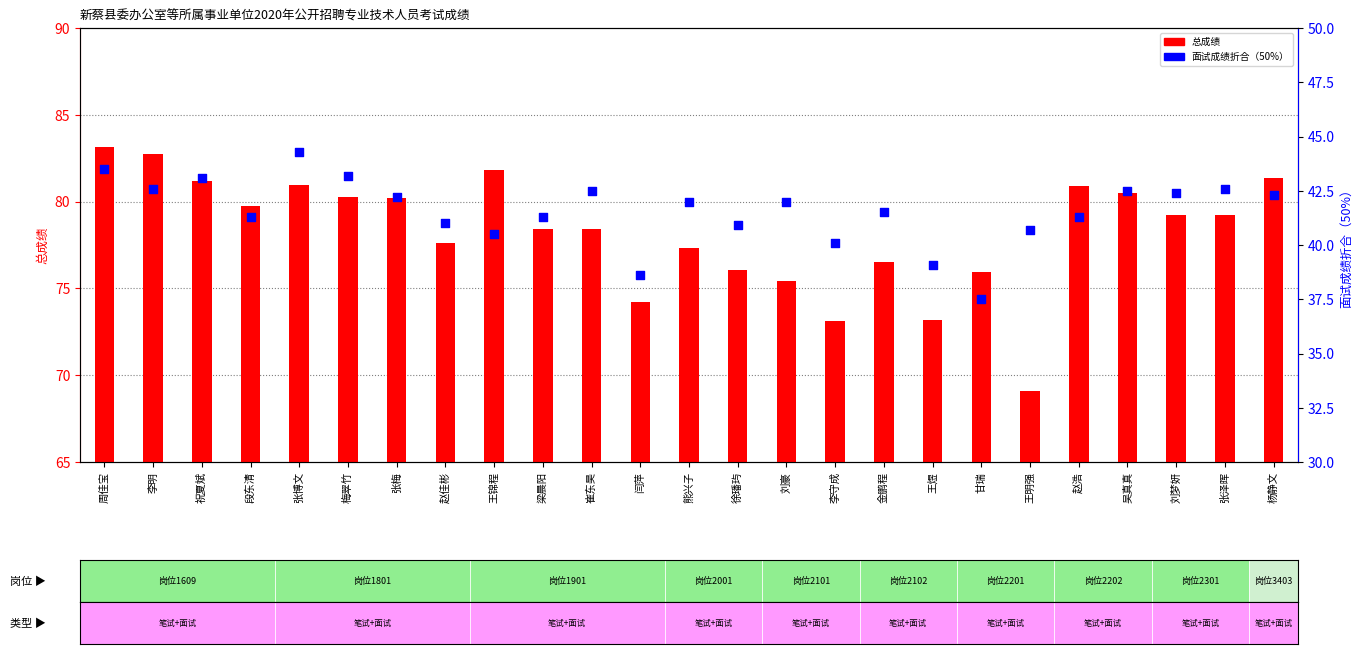

Which series contains the lowest Y value?

面试成绩折合（50%）